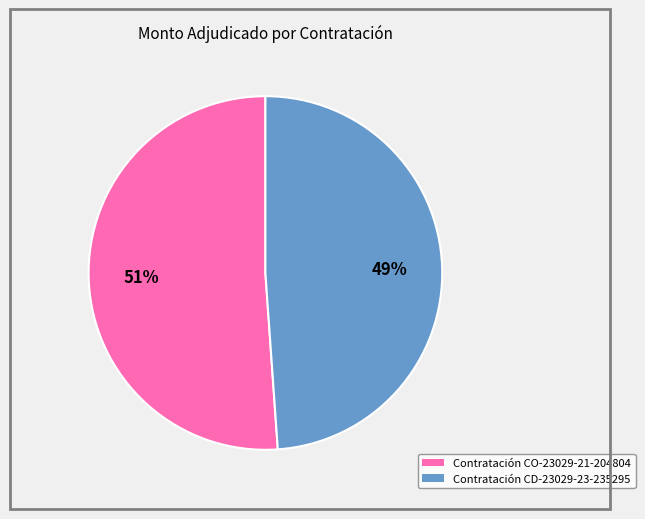

To the nearest percent, what is the average slice percentage?

50%